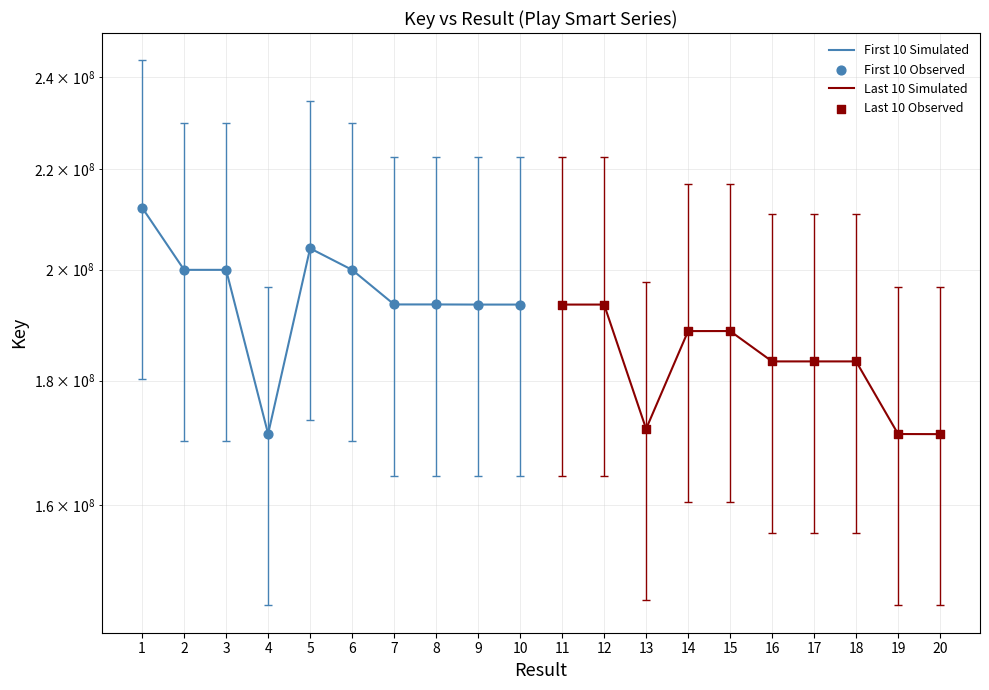

What are all the series names shown in the legend?

First 10 Simulated, Last 10 Simulated, First 10 Observed, Last 10 Observed